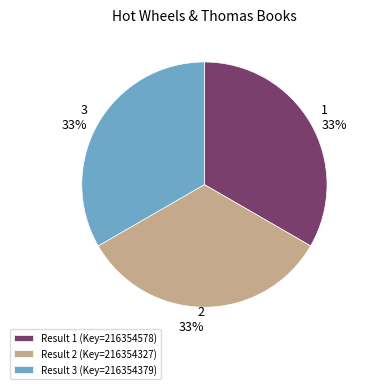

To the nearest percent, what portion does Result 3 (Key=216354379) represent?

33%